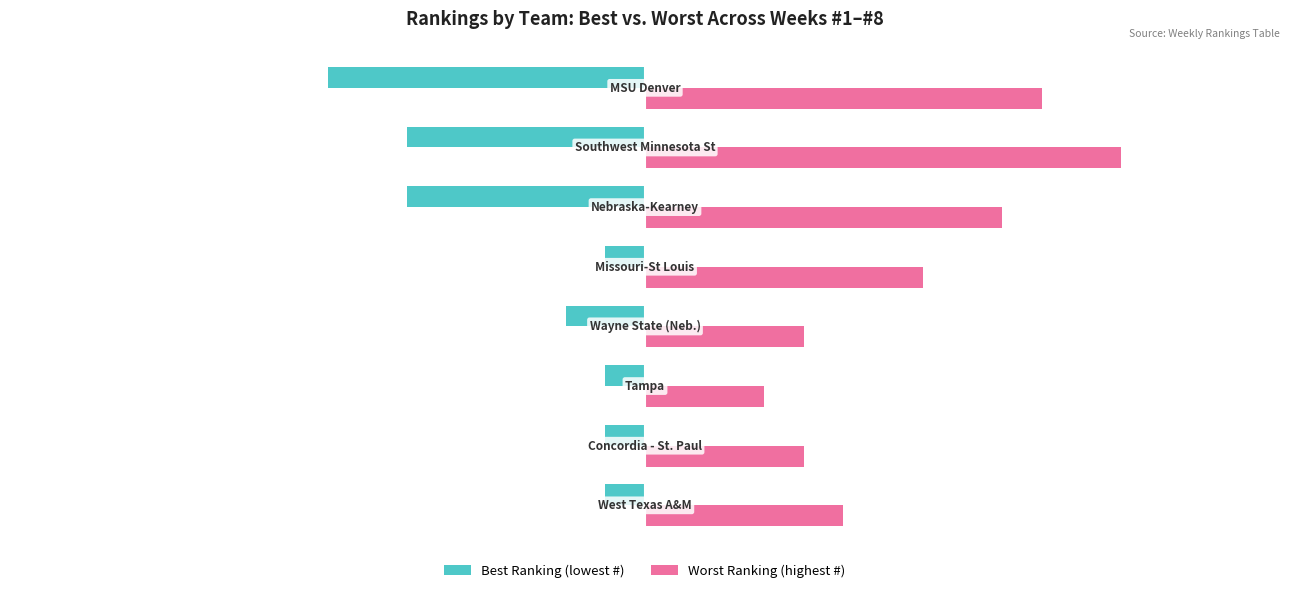

Are the bars grouped side by side (vs. stacked)?

Yes